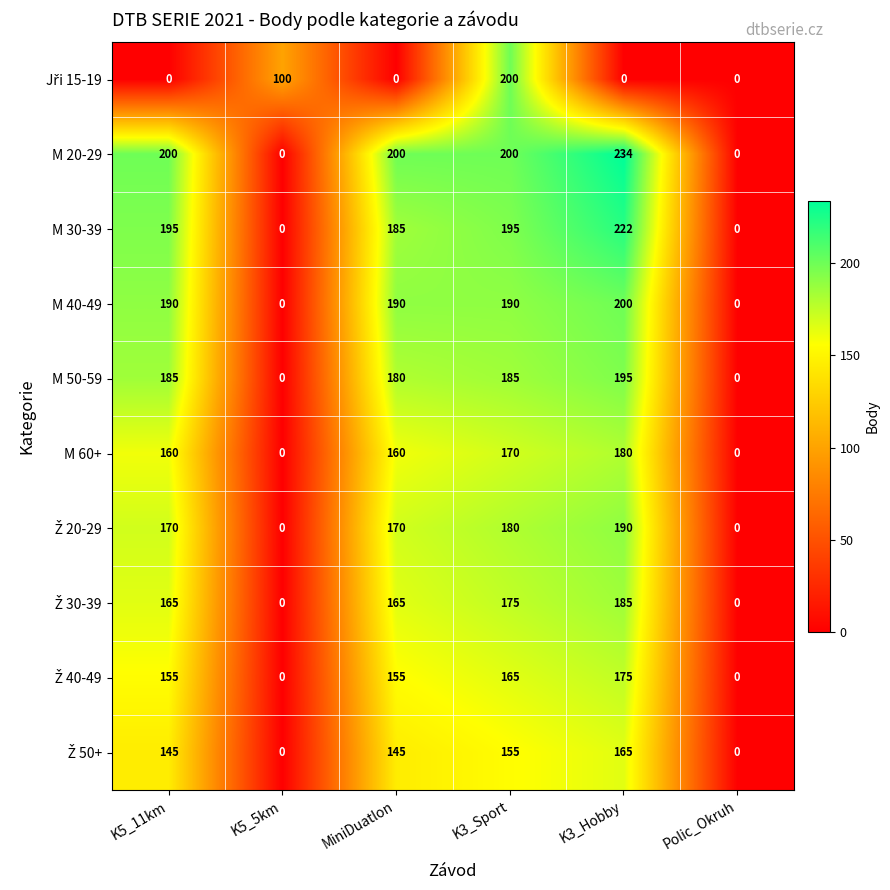

What is the difference between the highest and lowest values at MiniDuatlon?

200